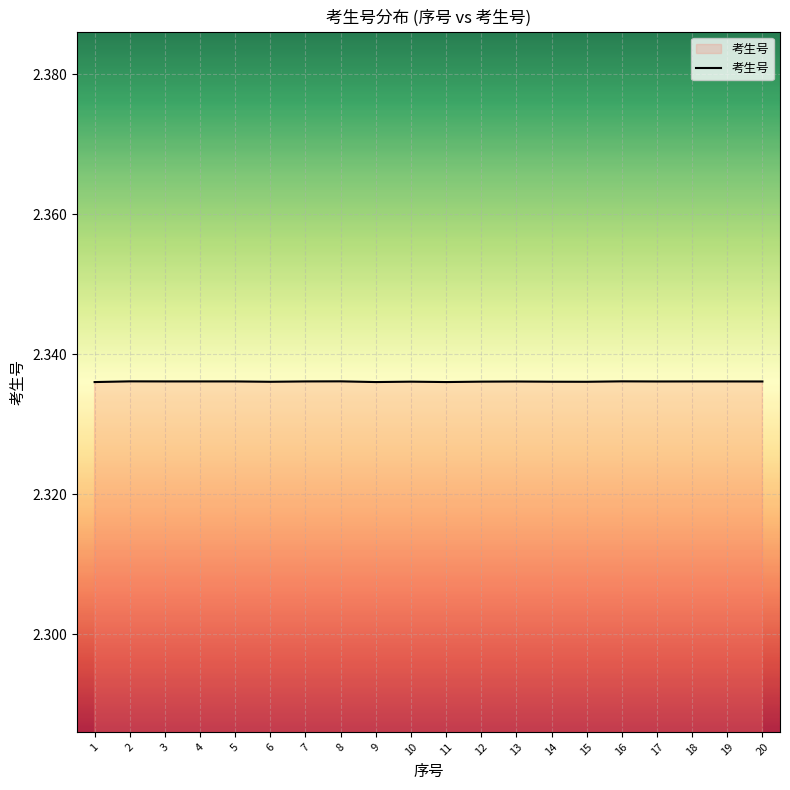

What is the sum of the values at 14 and 2?

4.7